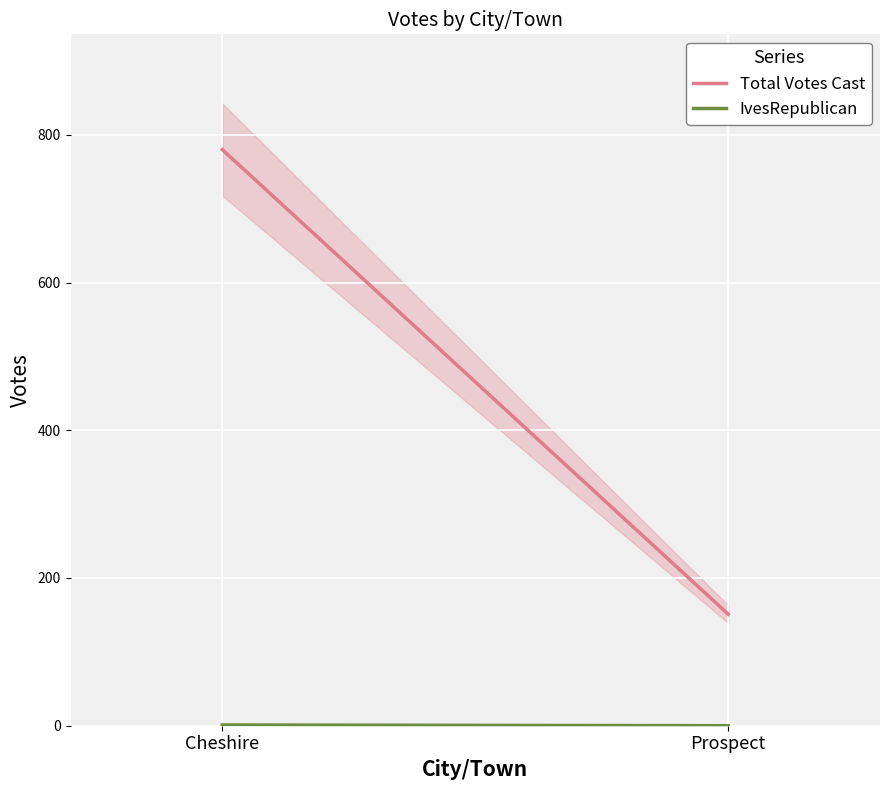

Where is IvesRepublican nearest to the value 0?

Prospect